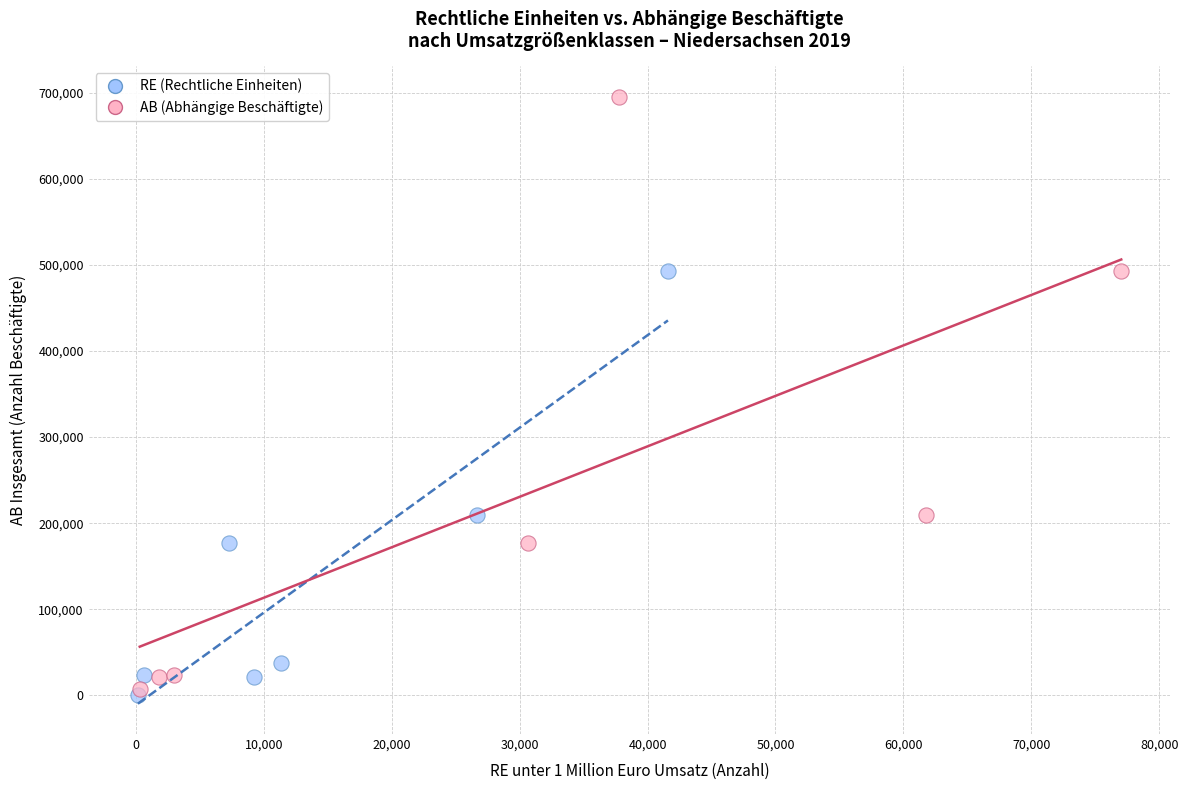

Which series contains the lowest Y value?

RE (Rechtliche Einheiten)